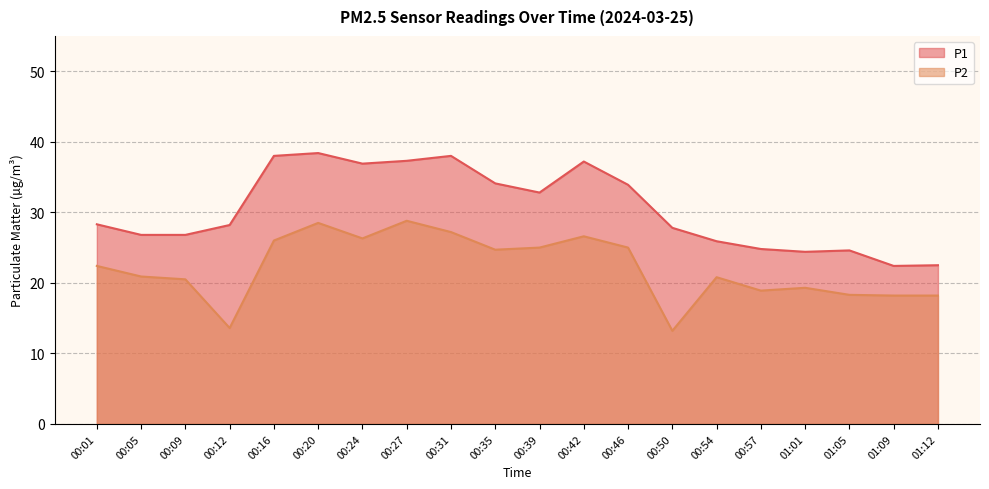

What are all the series names shown in the legend?

P1, P2